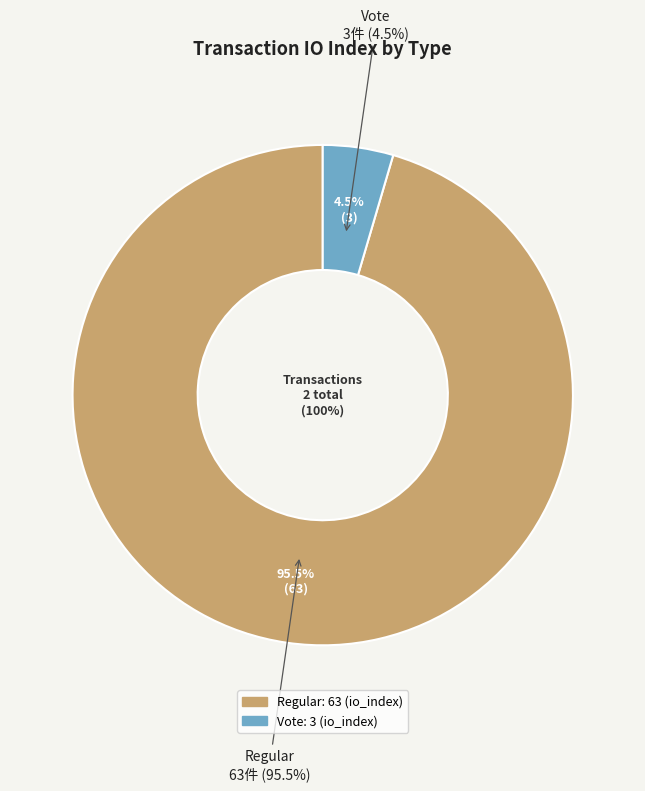

What is the change in value from Regular to Vote?

-60